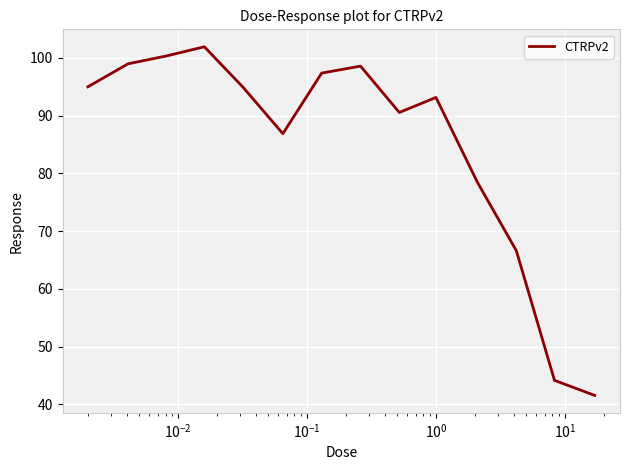

What is the minimum value shown in the chart?

41.6